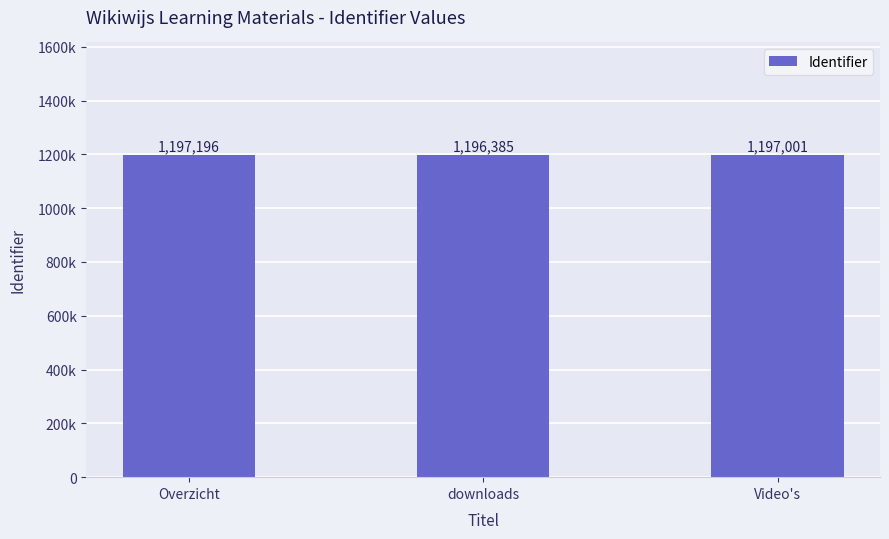

List the labels in order of value, smallest first.

downloads, Video's, Overzicht